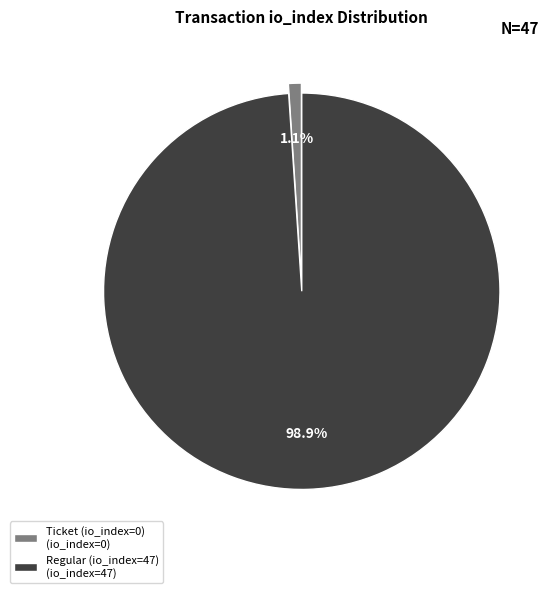

True or false: Ticket (io_index=0) accounts for 7% of the total.

False